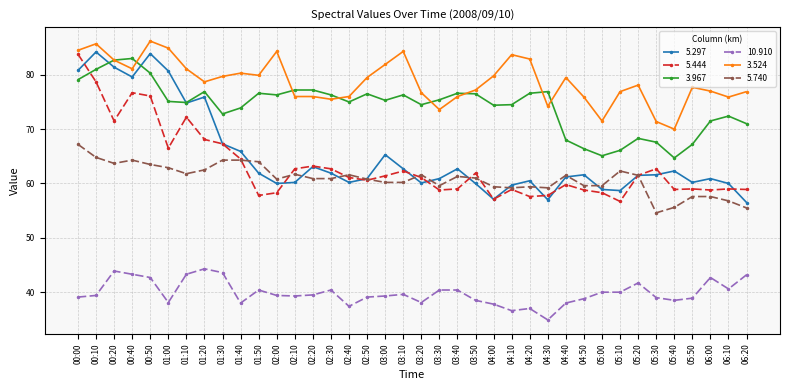

What is the total value across all series at 06:20?

362.0